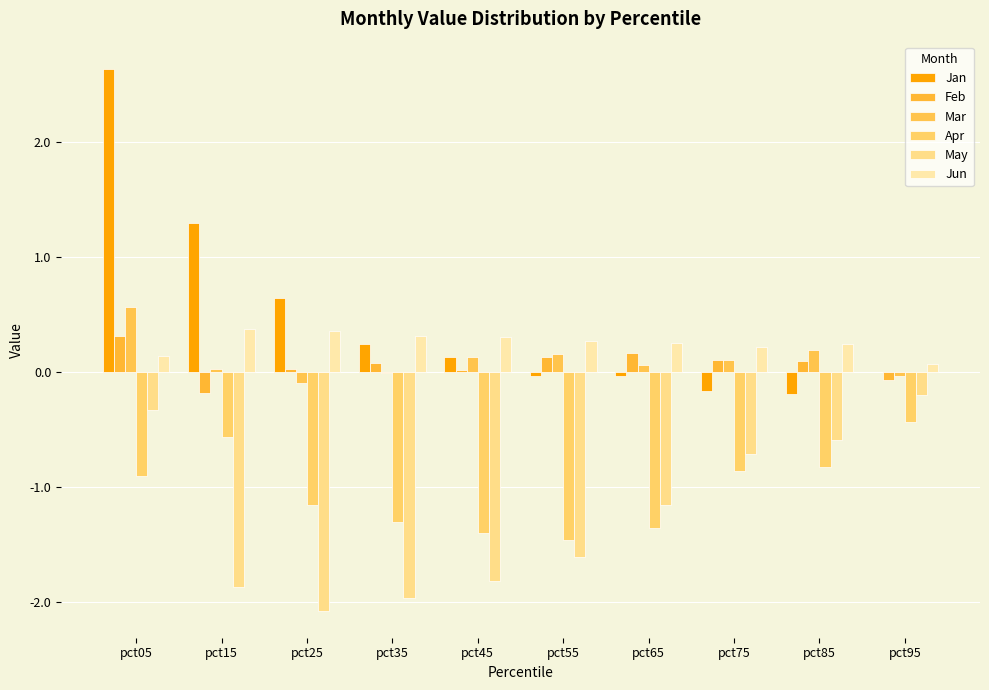

Count the number of categories in the chart.

10